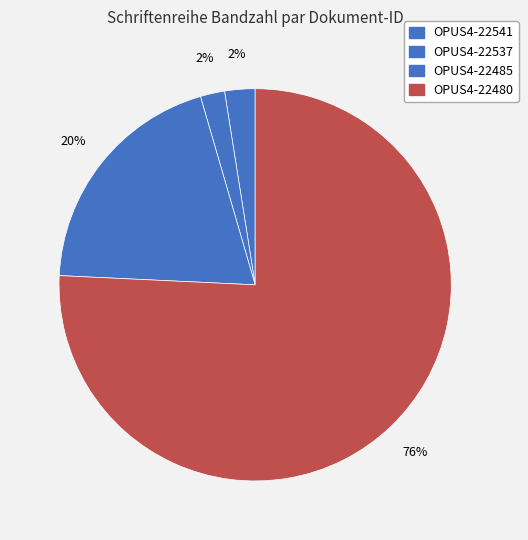

Rank the categories by value from lowest to highest.

OPUS4-22537, OPUS4-22541, OPUS4-22485, OPUS4-22480